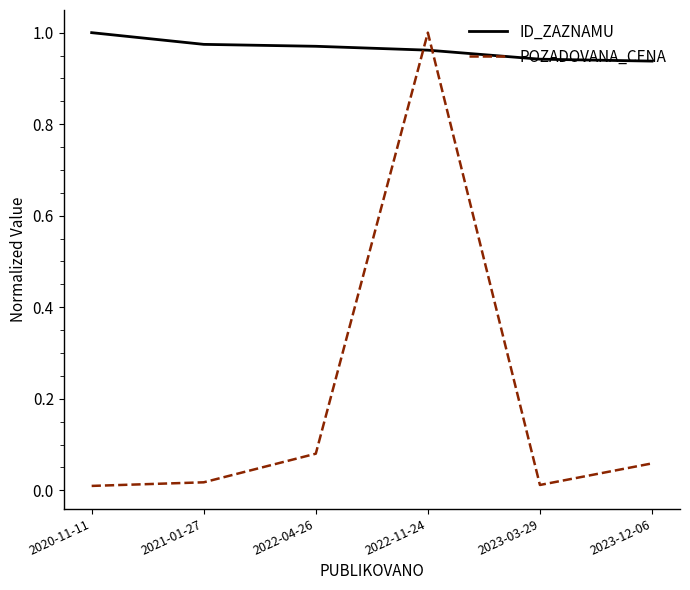

After their last crossing, which series has the higher values: POZADOVANA_CENA or ID_ZAZNAMU?

ID_ZAZNAMU